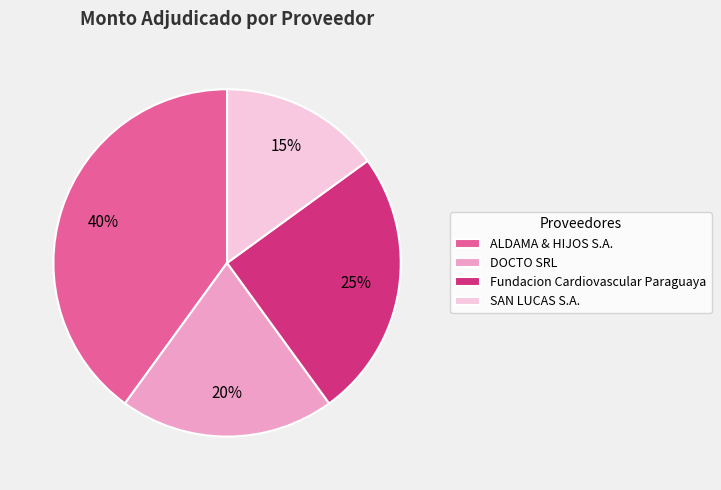

Does any single category account for the majority?

No